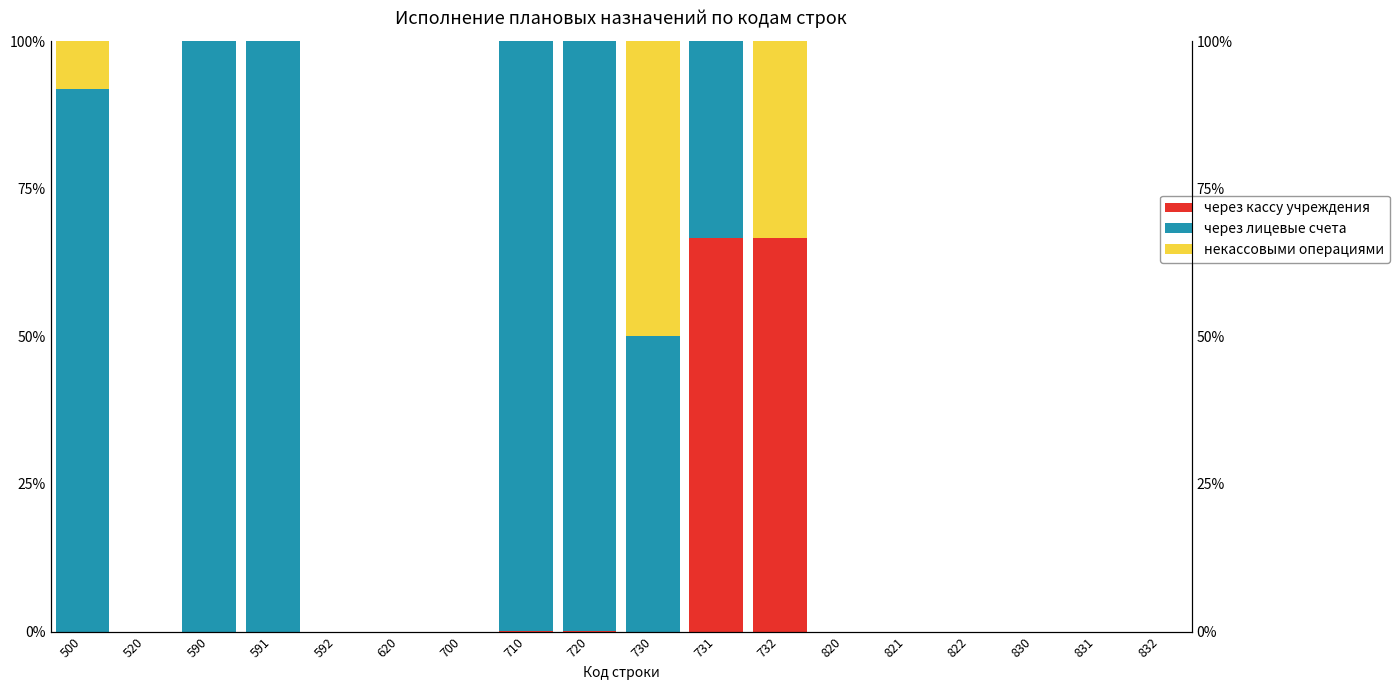

Where is через кассу учреждения nearest to the value 33?

710